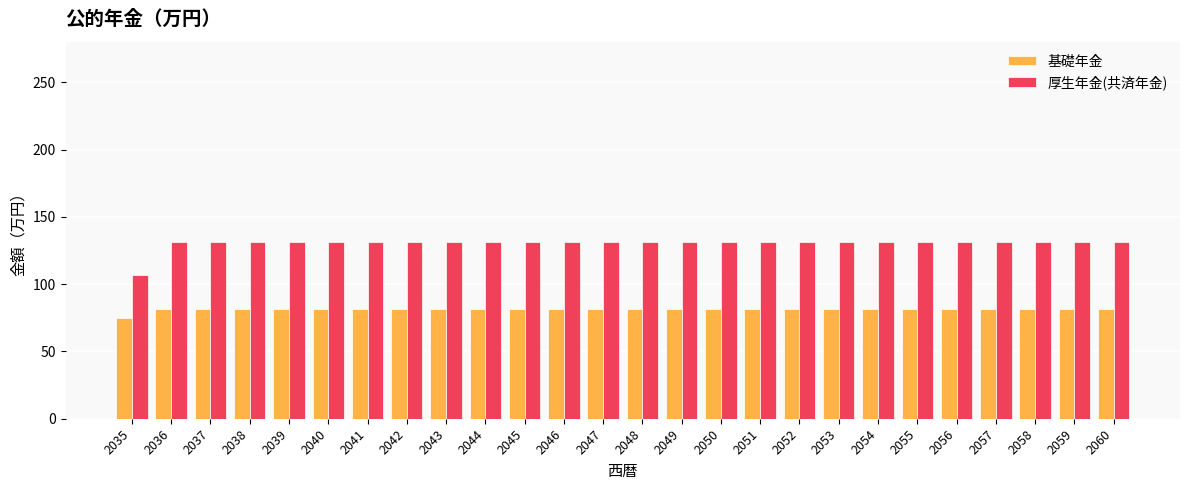

Reading right to left, extract all data points from this chart.

基礎年金: 2060=81.6	2059=81.6	2058=81.6	2057=81.6	2056=81.6	2055=81.6	2054=81.6	2053=81.6	2052=81.6	2051=81.6	2050=81.6	2049=81.6	2048=81.6	2047=81.6	2046=81.6	2045=81.6	2044=81.6	2043=81.6	2042=81.6	2041=81.6	2040=81.6	2039=81.6	2038=81.6	2037=81.6	2036=81.6	2035=74.8
厚生年金(共済年金): 2060=131.5	2059=131.5	2058=131.5	2057=131.5	2056=131.5	2055=131.5	2054=131.5	2053=131.5	2052=131.5	2051=131.5	2050=131.5	2049=131.5	2048=131.5	2047=131.5	2046=131.5	2045=131.5	2044=131.5	2043=131.5	2042=131.5	2041=131.5	2040=131.5	2039=131.5	2038=131.5	2037=131.5	2036=131.5	2035=107.0